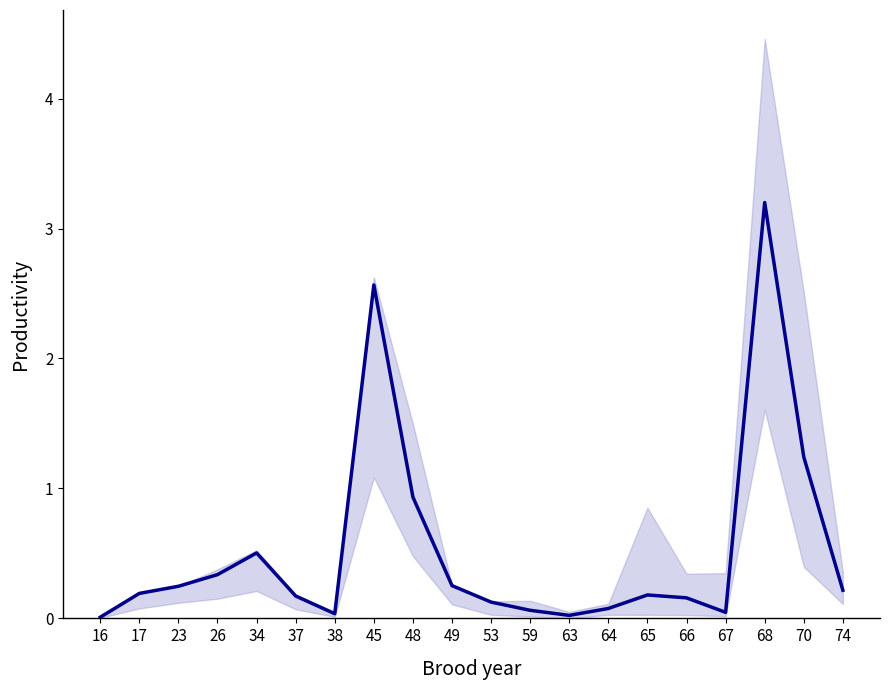

Is it true that the value at 23 is 0.1?

False